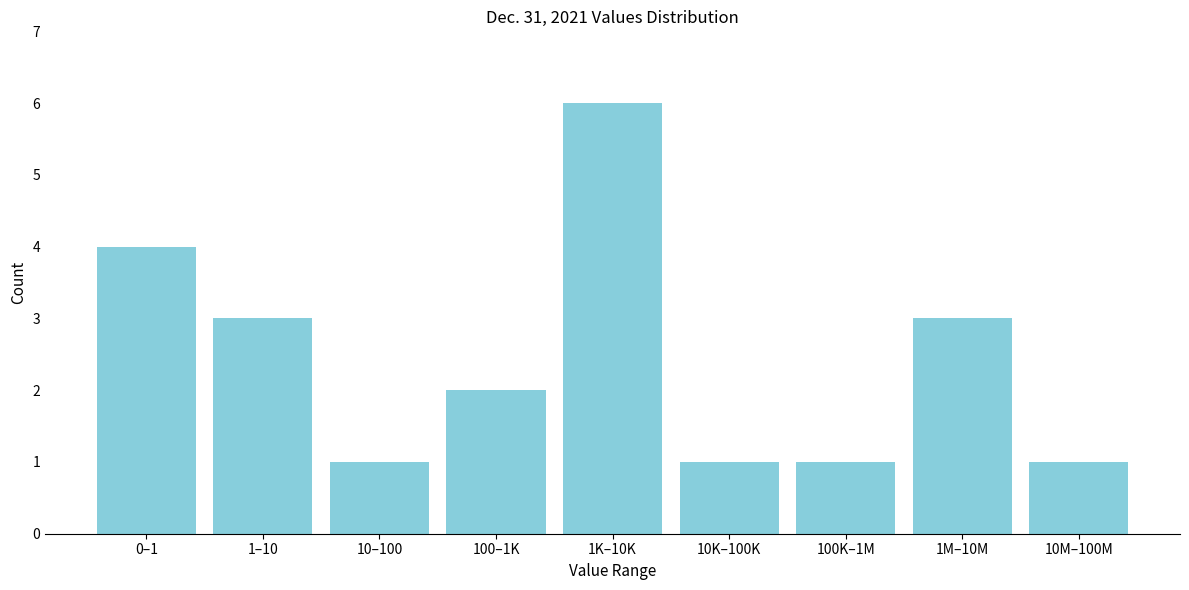

Reading left to right, transcribe all the data shown in this chart.

0–1=4	1–10=3	10–100=1	100–1K=2	1K–10K=6	10K–100K=1	100K–1M=1	1M–10M=3	10M–100M=1